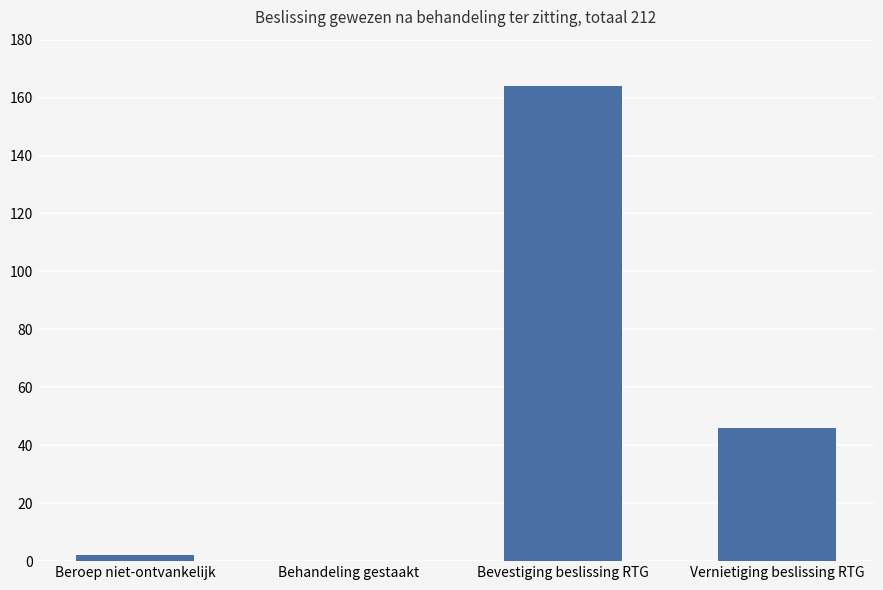

Count the number of data series in this chart.

1